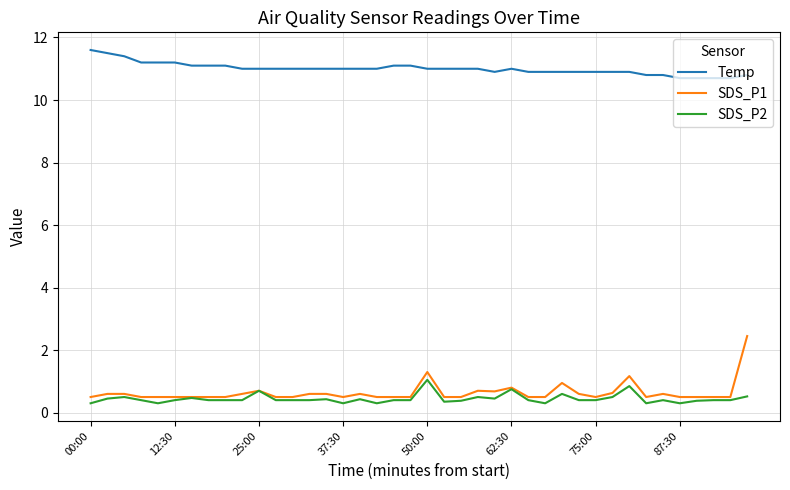

Which series has the largest range (max minus min)?

SDS_P1